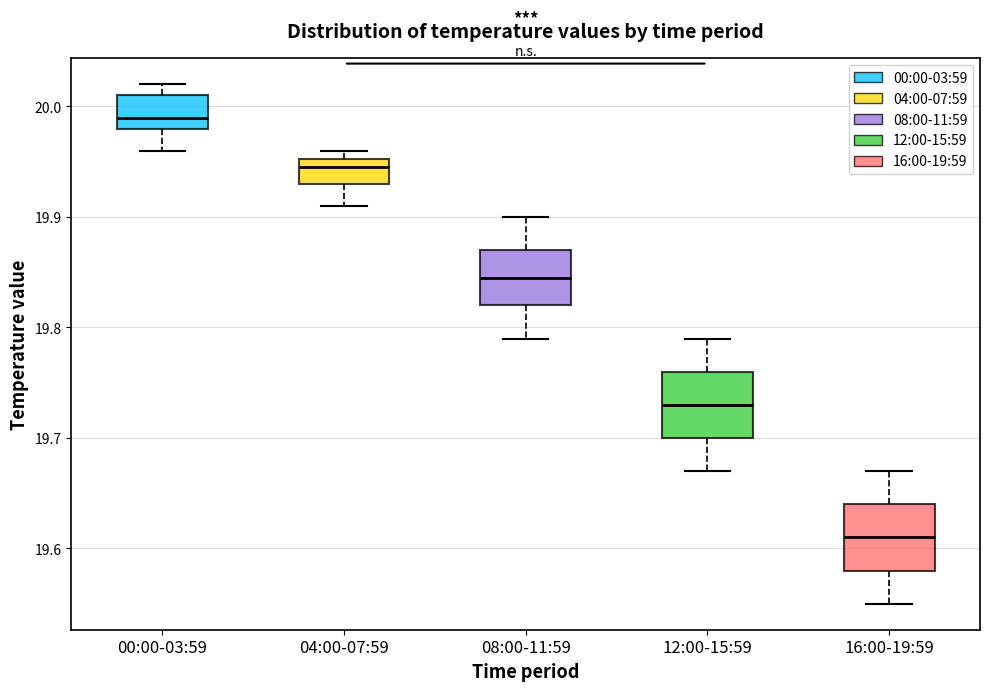

Which box's median line is the lowest?

16:00-19:59